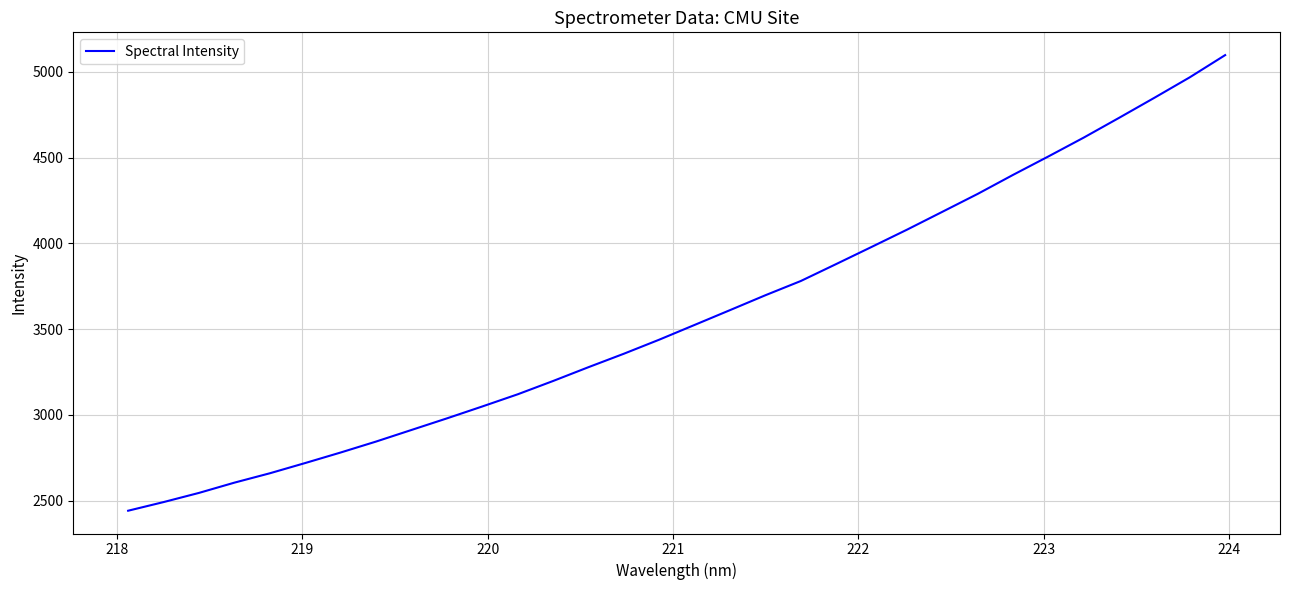

What is the difference between the maximum and minimum values?

2656.0